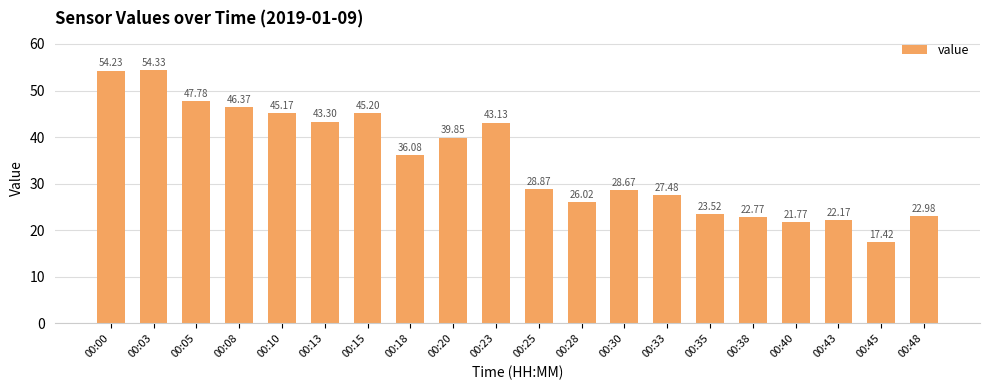

What is the value of the 12th bar from the left?

26.0